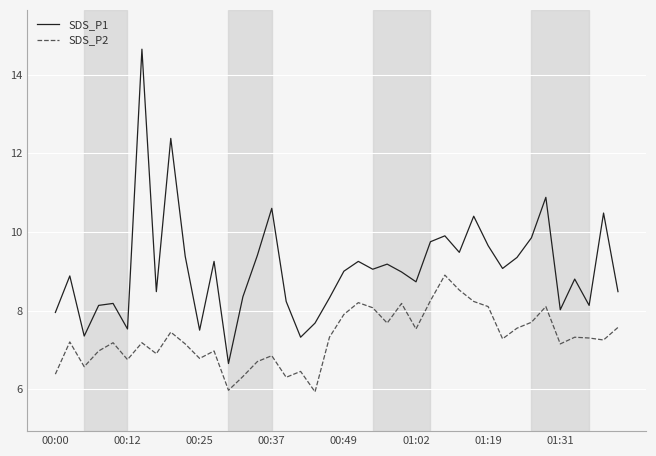

Which series has the widest spread of values?

SDS_P1